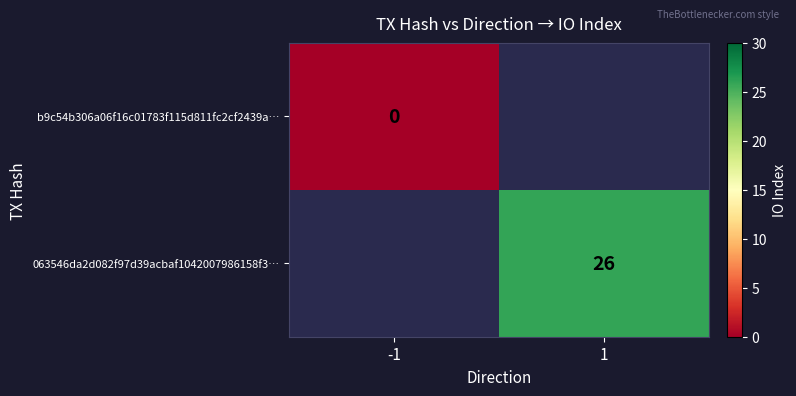

True or false: 063546da2d082f97d39acbaf1042007986158f3… has a value of 13 at 1.

False